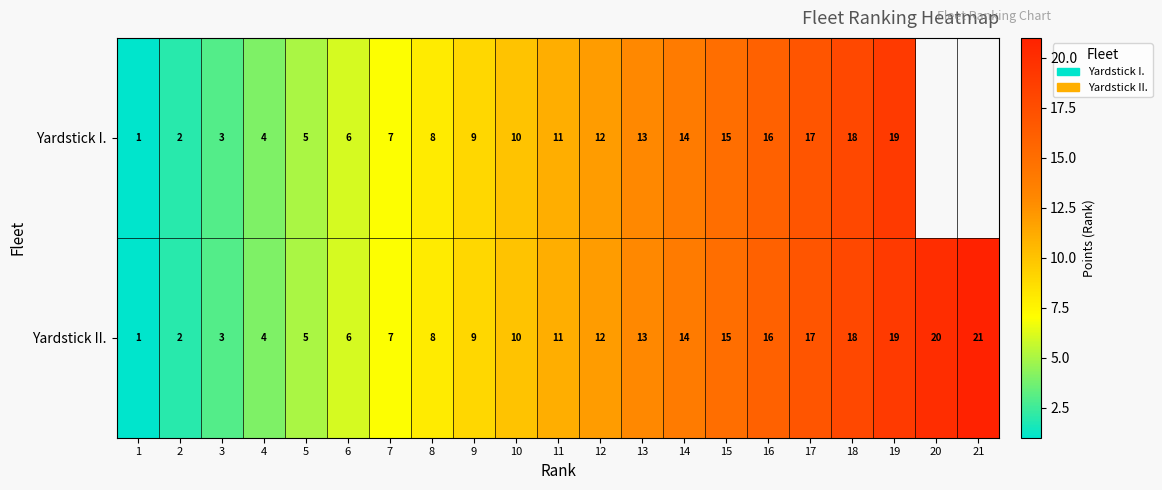

What is the sum of the Yardstick II. values at 11 and 1?

12